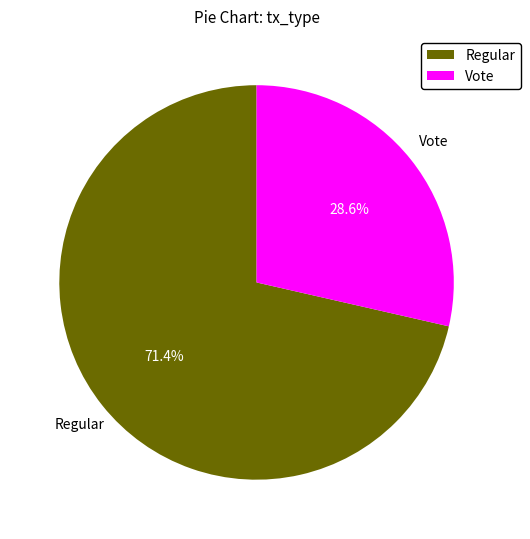

How much of the chart is everything except Vote?

71.4%